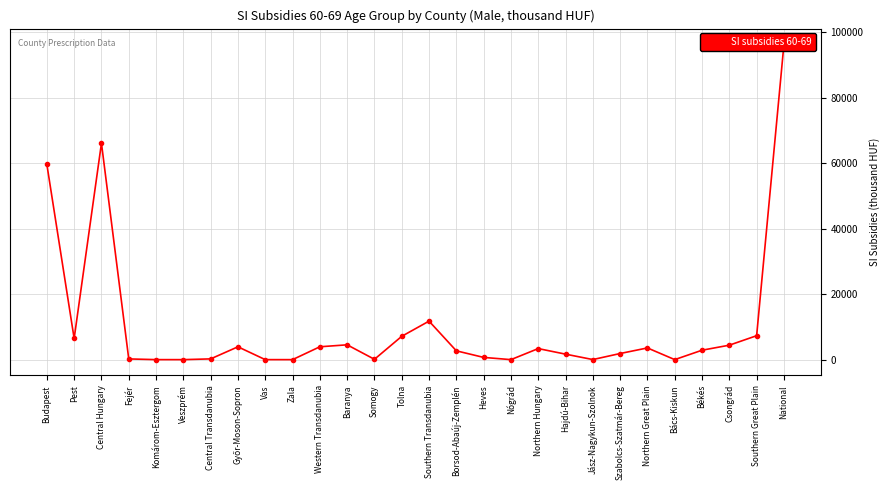

Read the value at Western Transdanubia.

3927.3